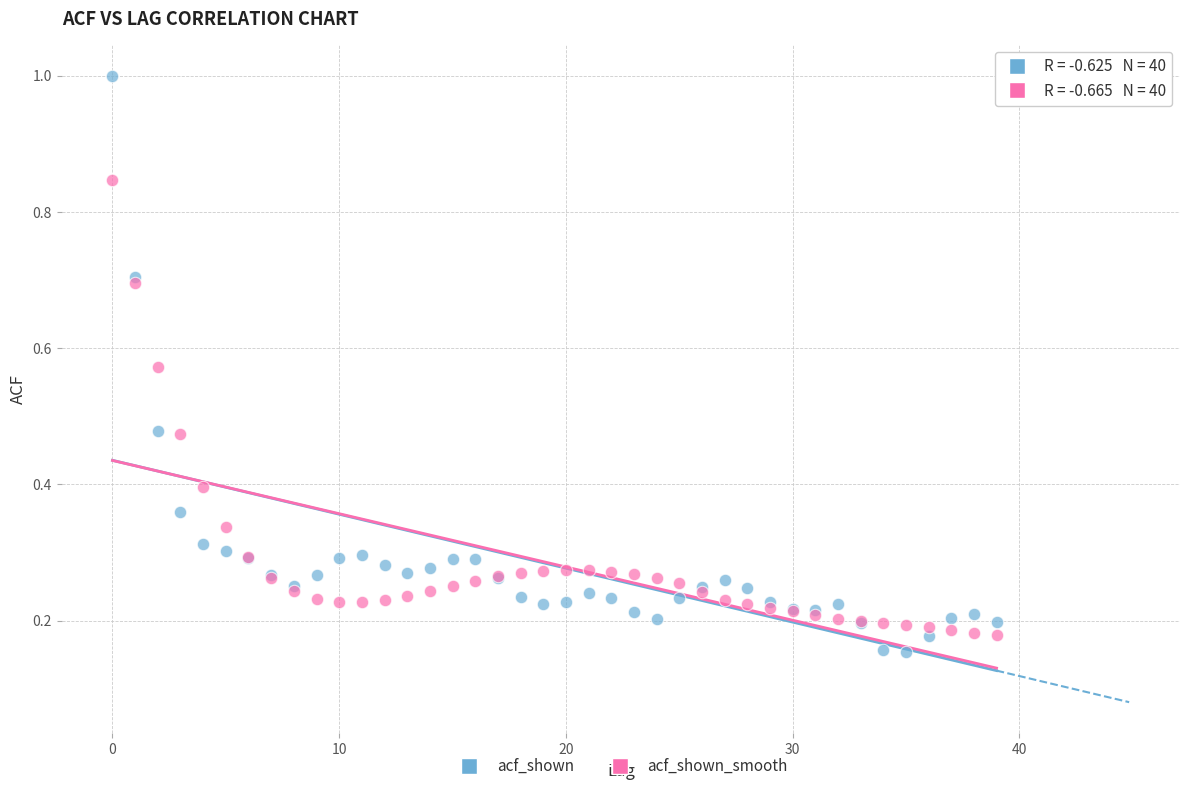

Which series has the widest spread of Y values?

acf_shown